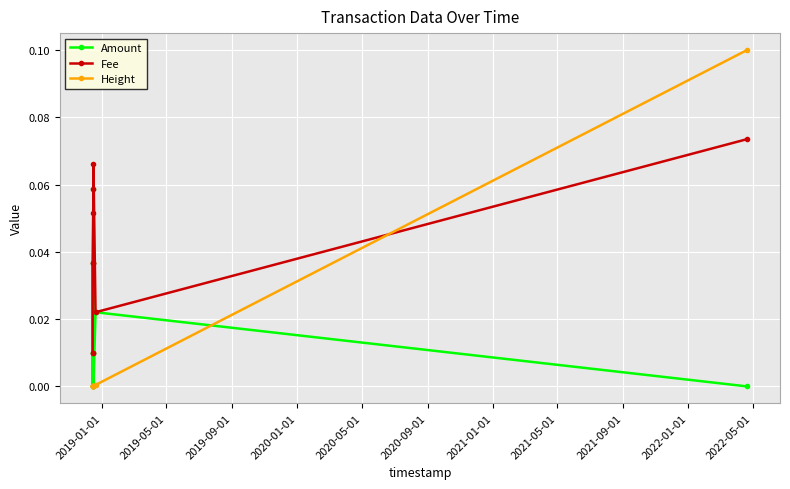

At how many categories does at least one series exceed 0?

9